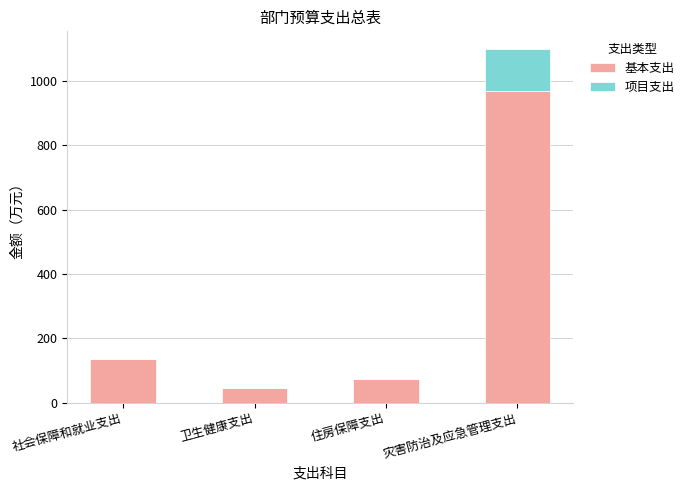

At which category is the sum across all series the highest?

灾害防治及应急管理支出